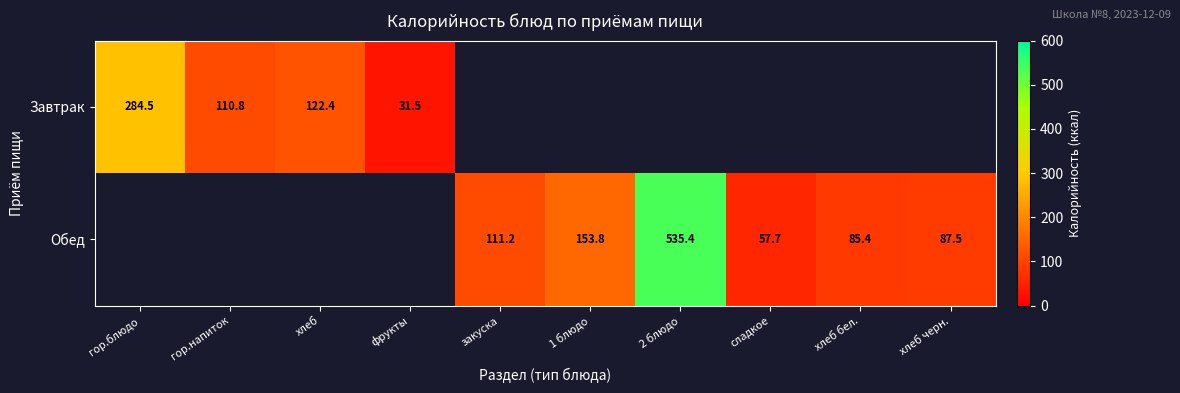

How many values in the Обед series are below 85?

1